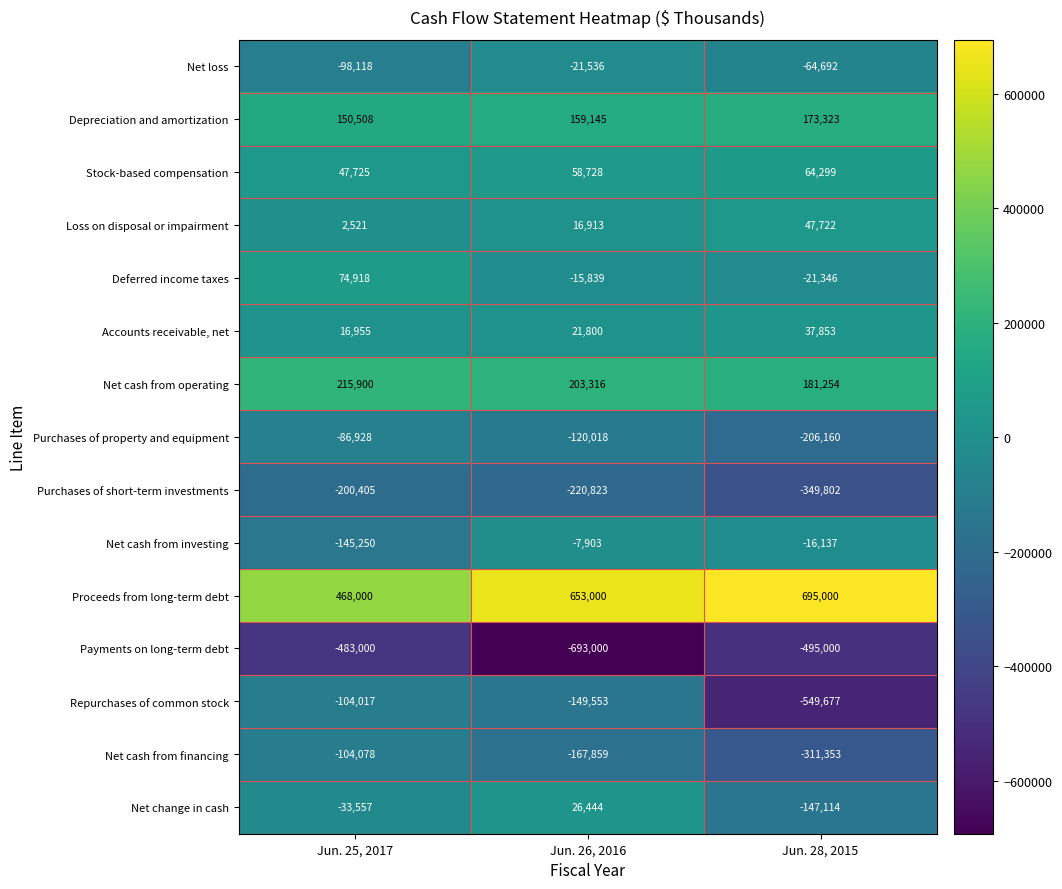

At which category is the sum across all series the highest?

Jun. 26, 2016